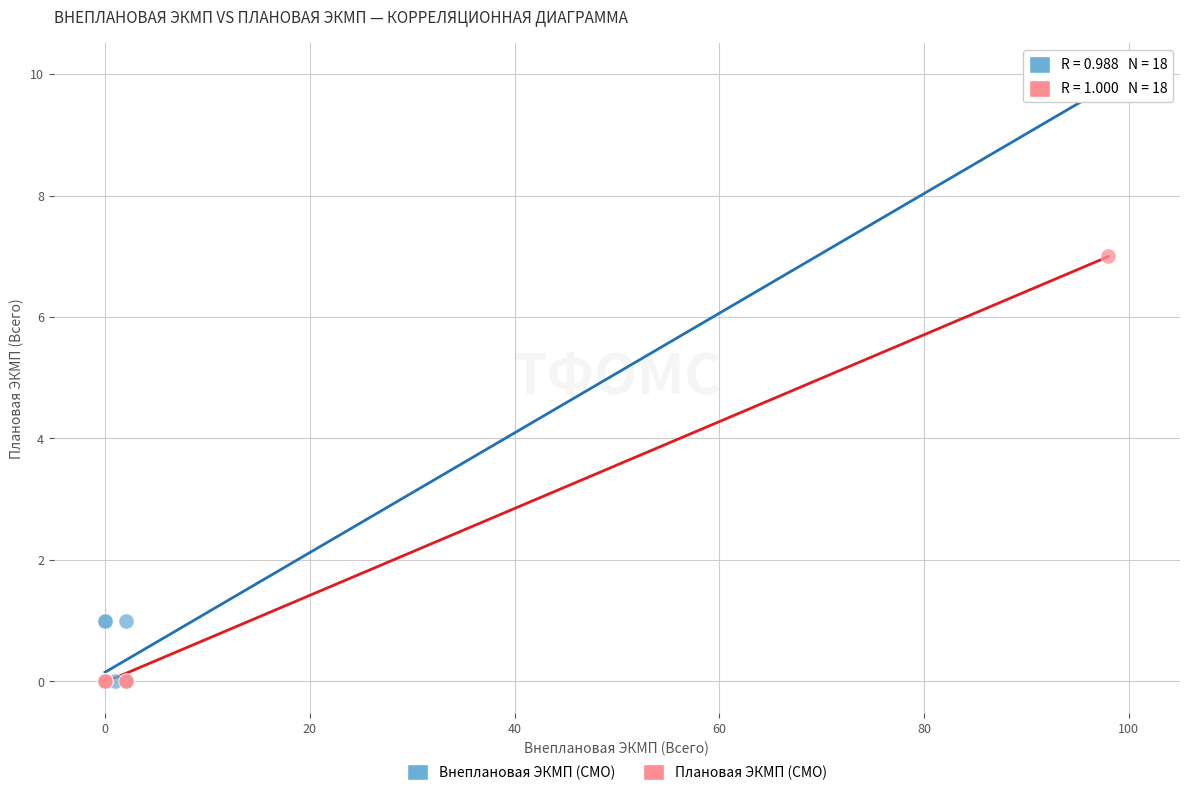

Which series has the largest Y range (max minus min)?

Внеплановая ЭКМП (СМО)